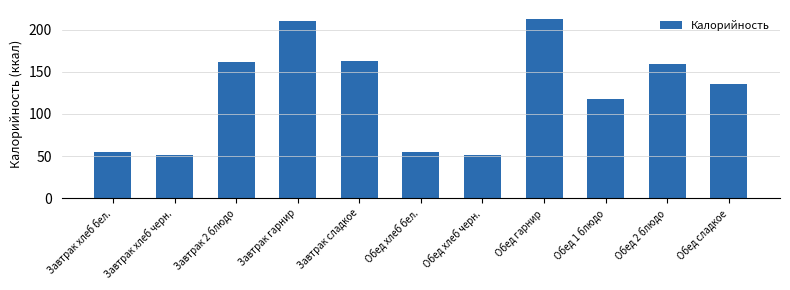

How many data points are less than 135?

5